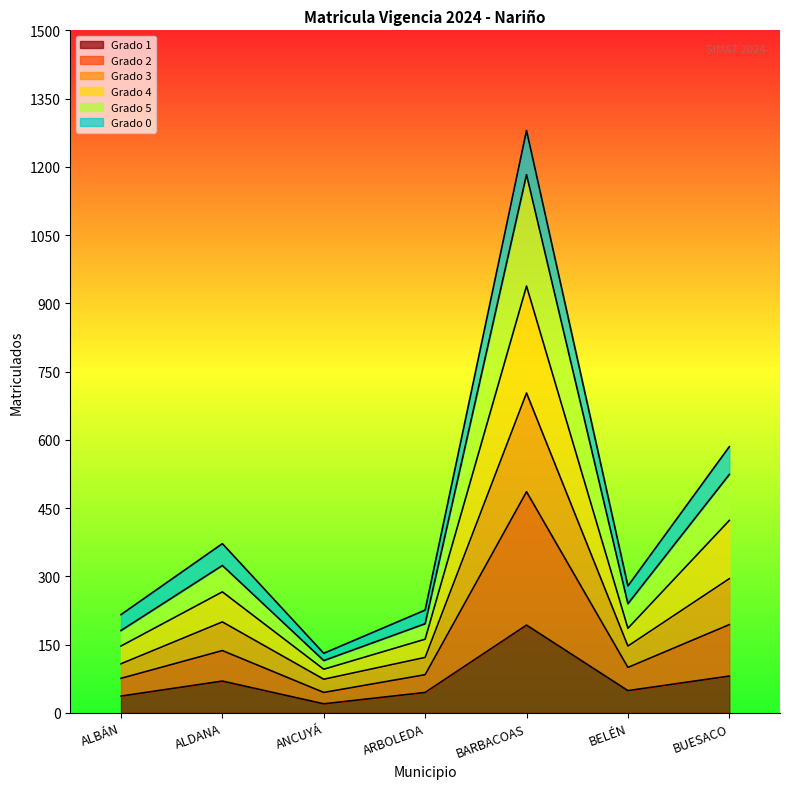

How many interior local valleys does the Grado 4 series have?

2